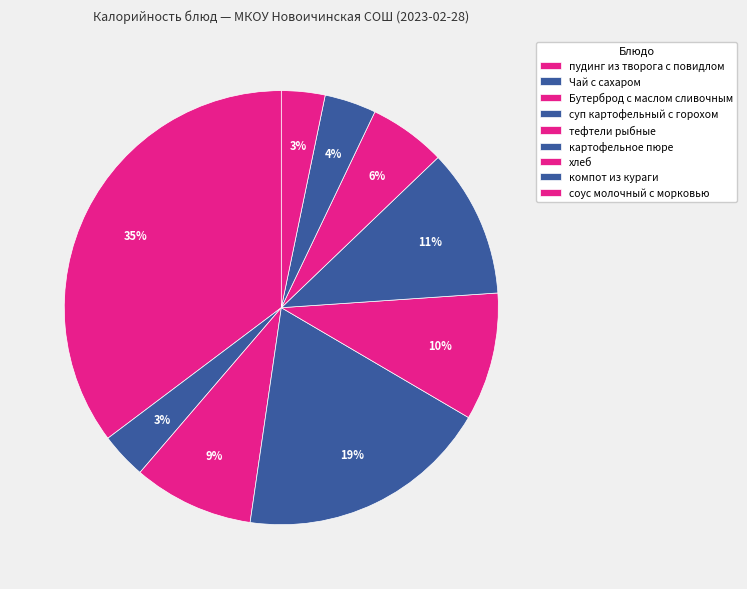

Count the number of slices in the pie.

9